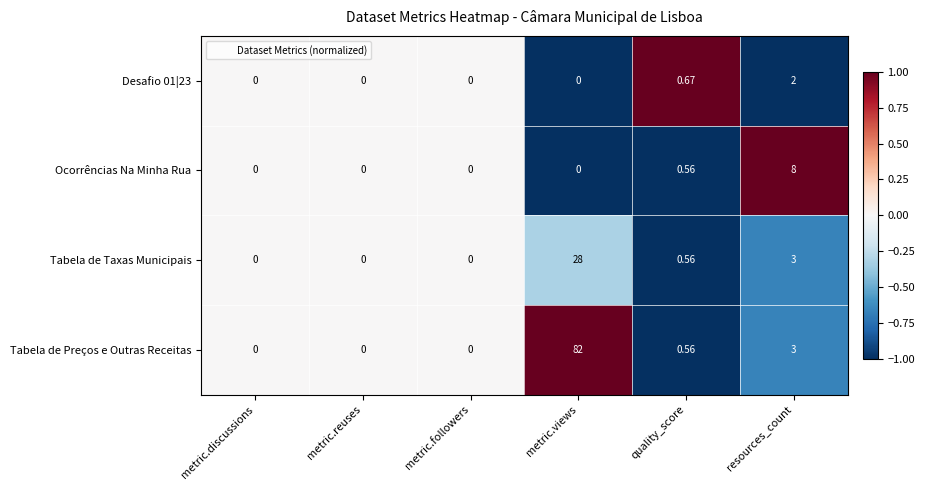

Count the number of categories in the chart.

6